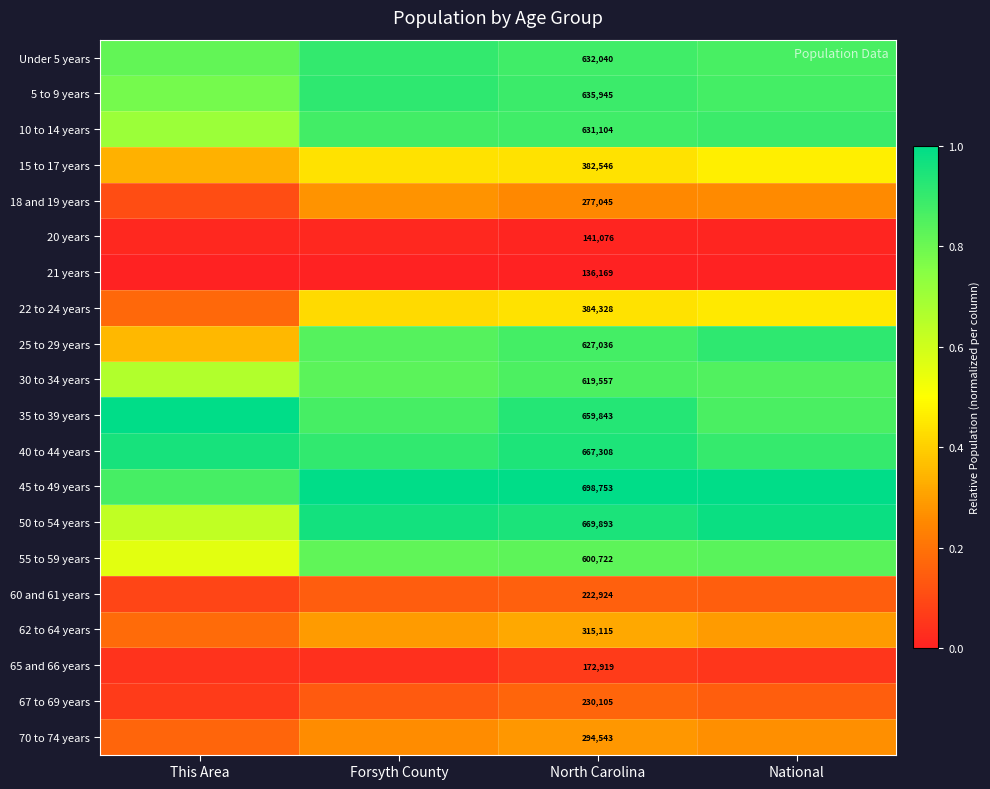

Is it true that 62 to 64 years equals 0.2 at Forsyth County?

False